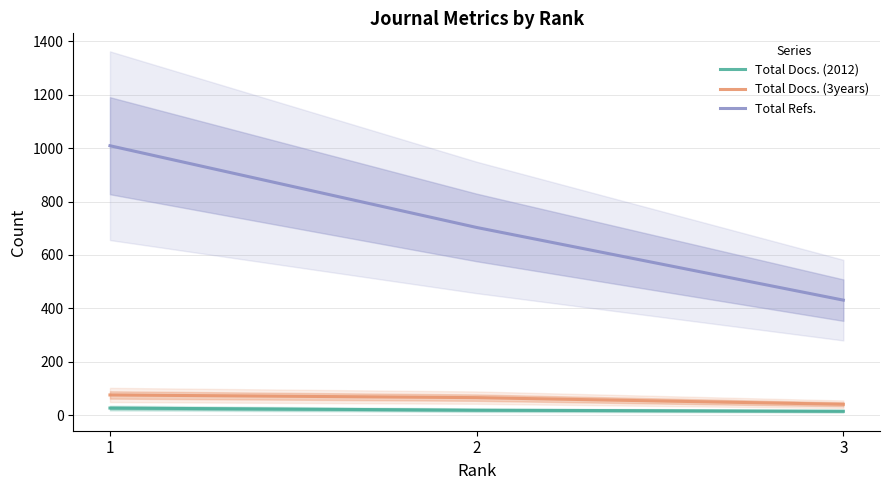

Does the chart have visible grid lines?

Yes